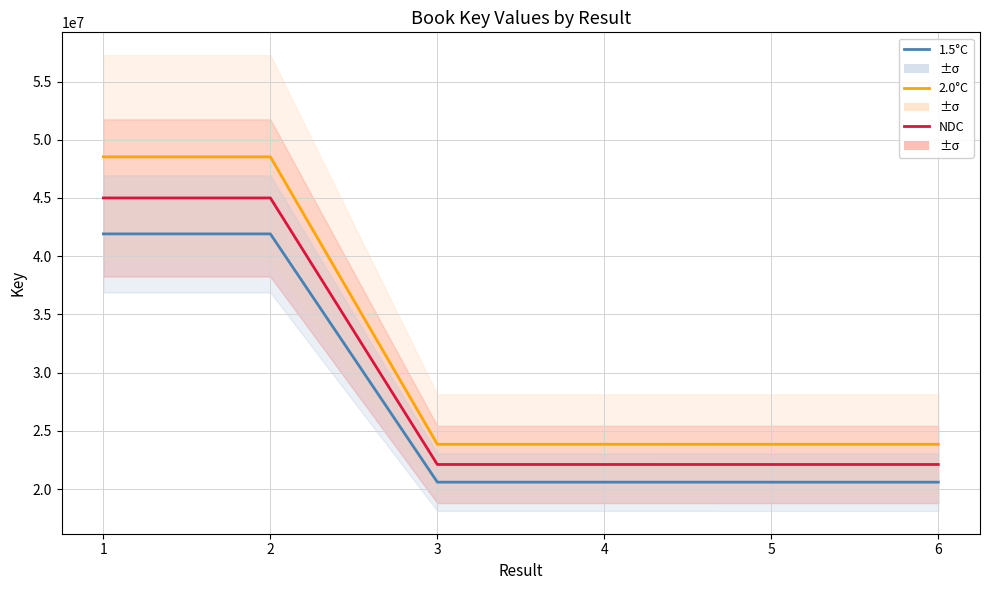

At which label does NDC reach its minimum?

6